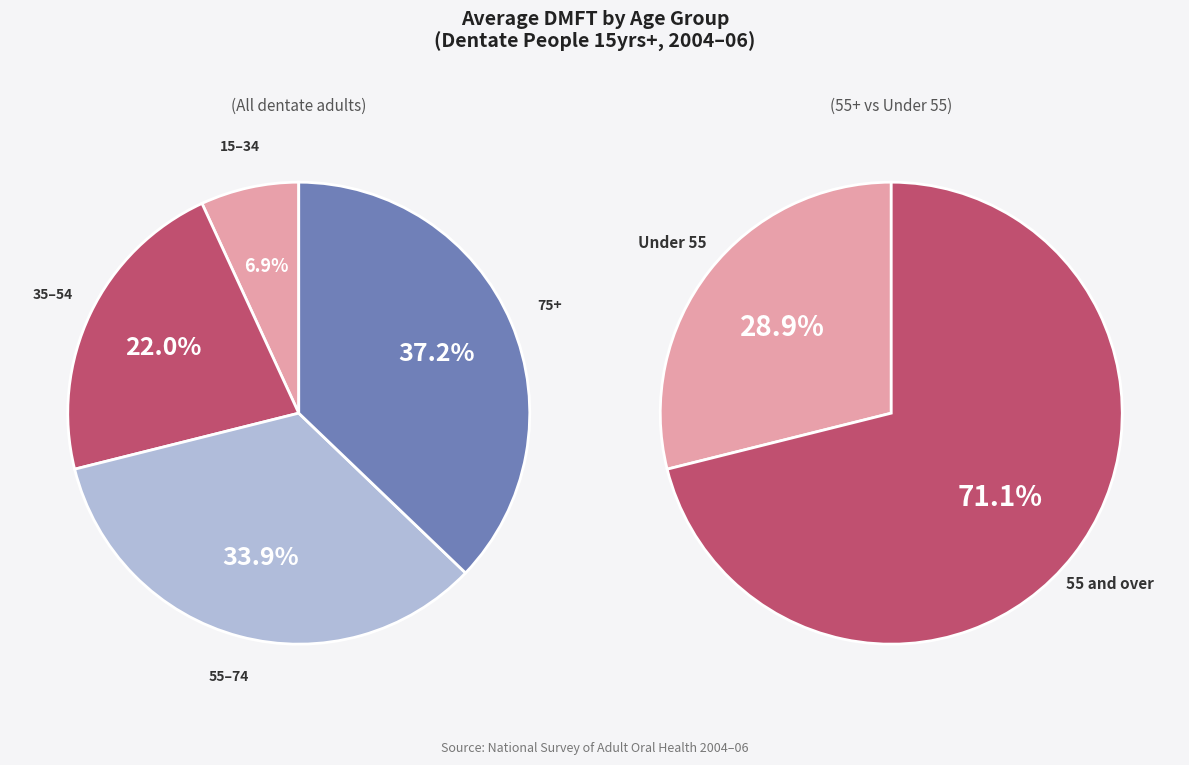

True or false: 15–34 accounts for 7% of the total.

True